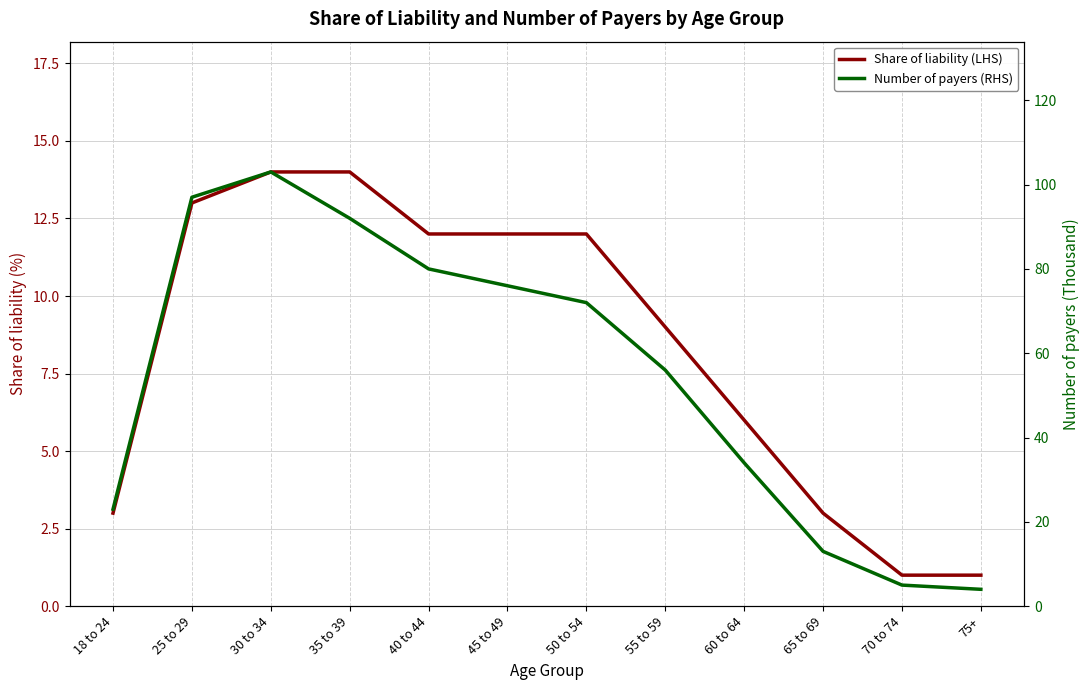

Reading left to right, extract all data points from this chart.

Share of liability (LHS): 18 to 24=3	25 to 29=13	30 to 34=14	35 to 39=14	40 to 44=12	45 to 49=12	50 to 54=12	55 to 59=9	60 to 64=6	65 to 69=3	70 to 74=1	75+=1
Number of payers (RHS): 18 to 24=23	25 to 29=97	30 to 34=103	35 to 39=92	40 to 44=80	45 to 49=76	50 to 54=72	55 to 59=56	60 to 64=34	65 to 69=13	70 to 74=5	75+=4